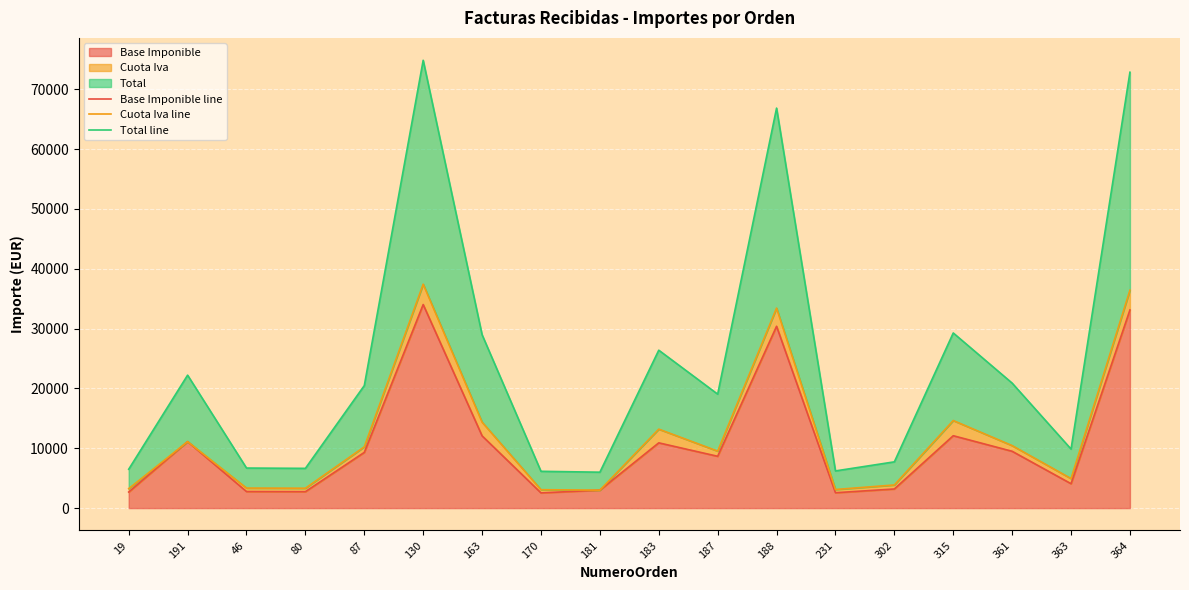

What is the total value across all series at 315?

55996.5